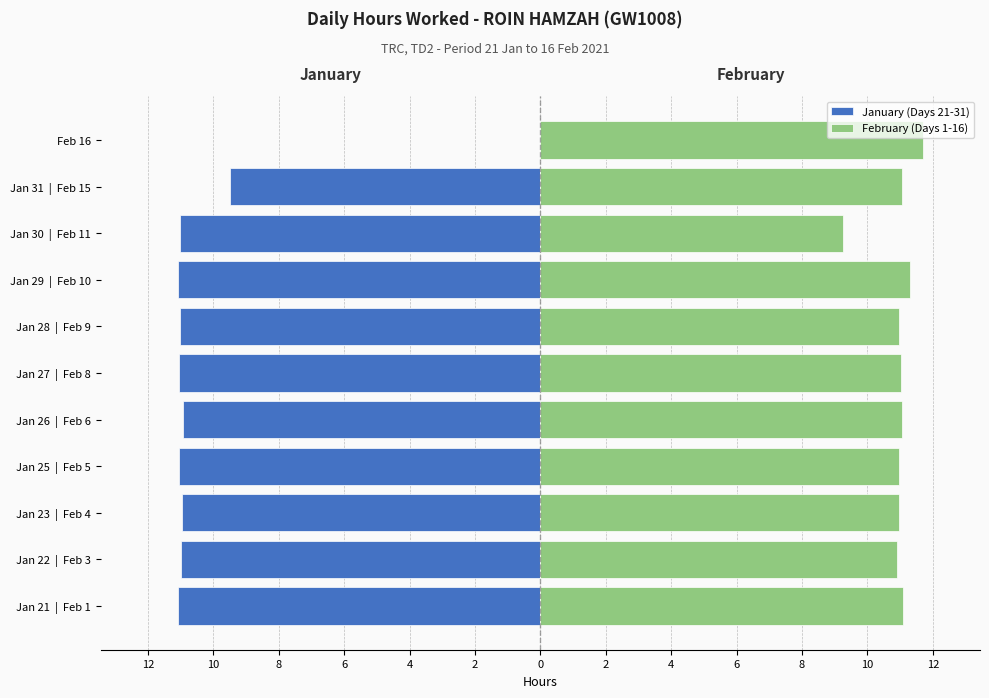

What is the difference between the maximum and second lowest values in the February (Days 1-16) series?

0.8